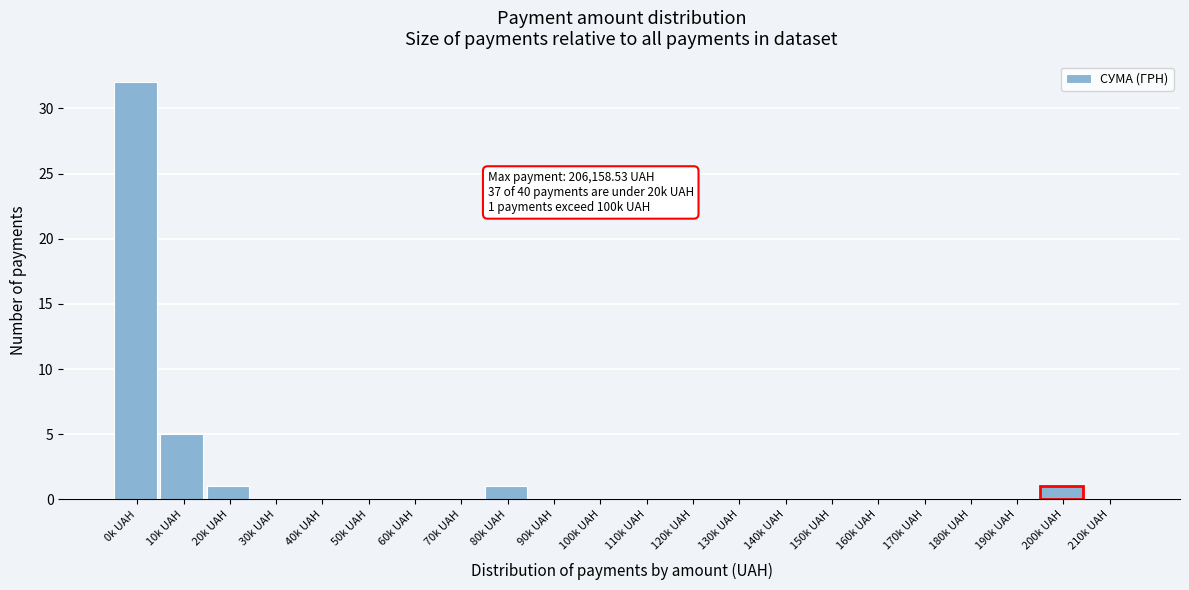

Reading right to left, extract all data points from this chart.

210k UAH=0	200k UAH=1	190k UAH=0	180k UAH=0	170k UAH=0	160k UAH=0	150k UAH=0	140k UAH=0	130k UAH=0	120k UAH=0	110k UAH=0	100k UAH=0	90k UAH=0	80k UAH=1	70k UAH=0	60k UAH=0	50k UAH=0	40k UAH=0	30k UAH=0	20k UAH=1	10k UAH=5	0k UAH=32